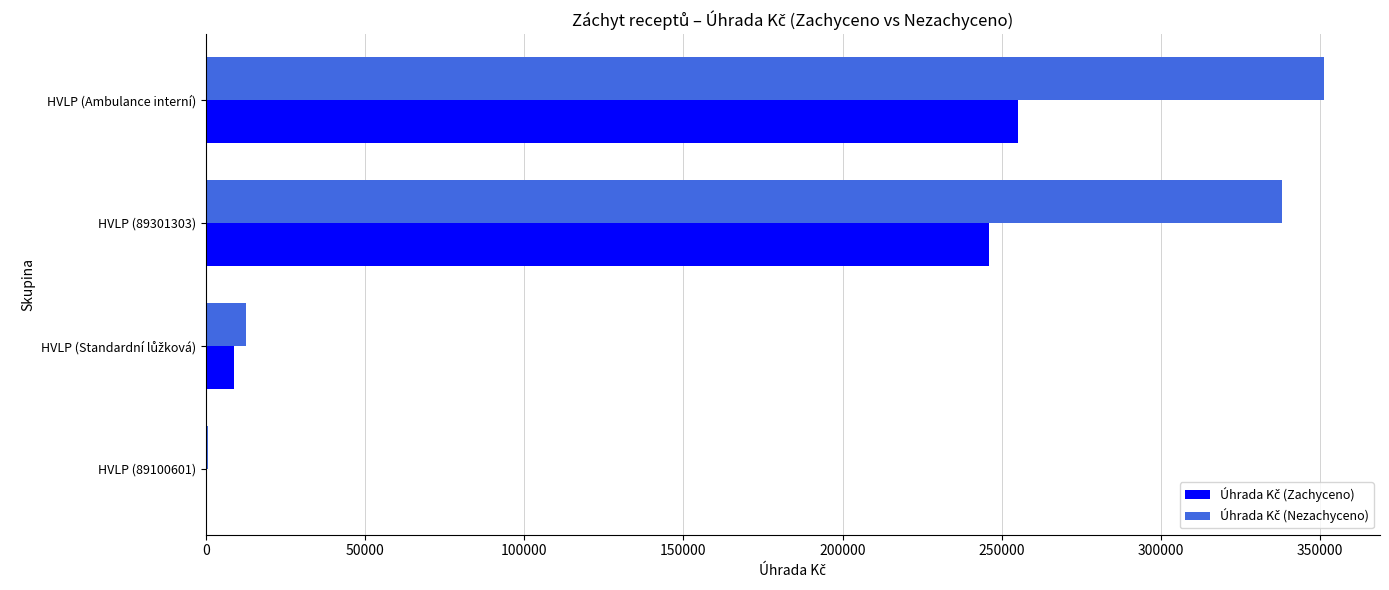

What is the total value across all series at HVLP (Ambulance interní)?

606172.8